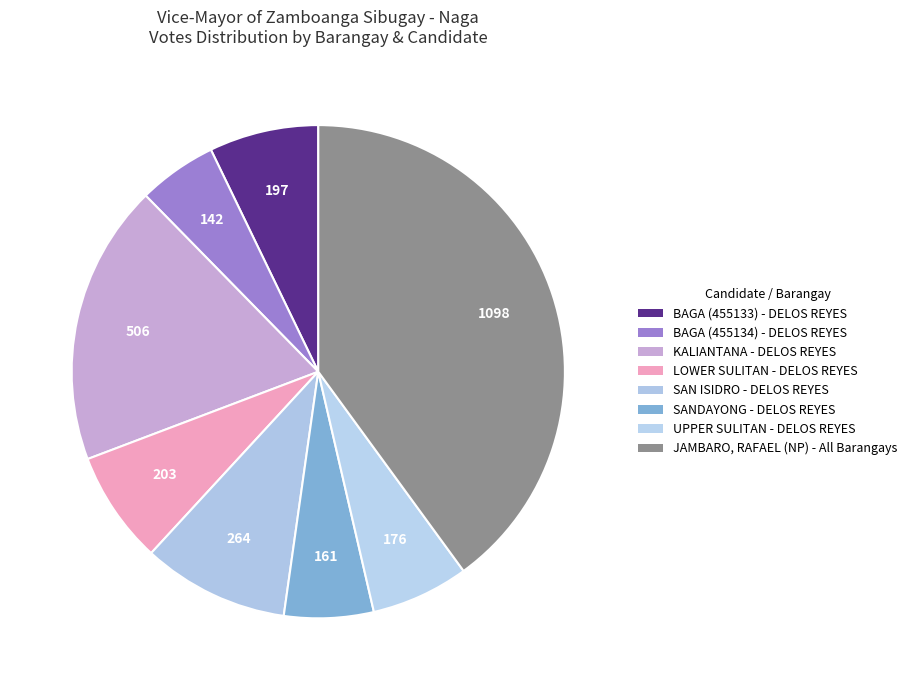

How many segments does this pie chart have?

8